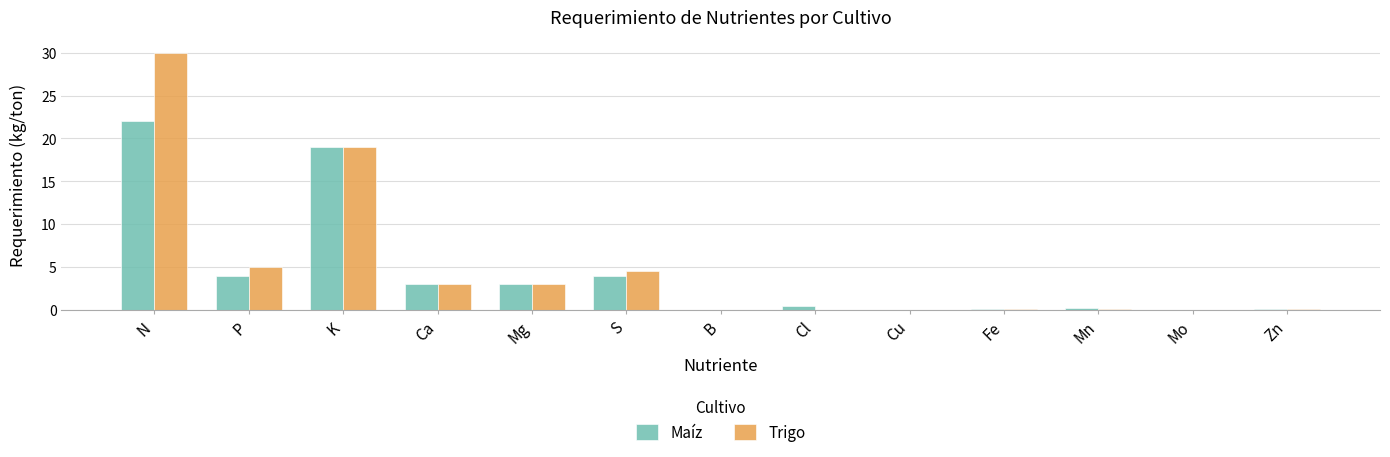

The Trigo series shows 3.0 at Ca. True or false?

True